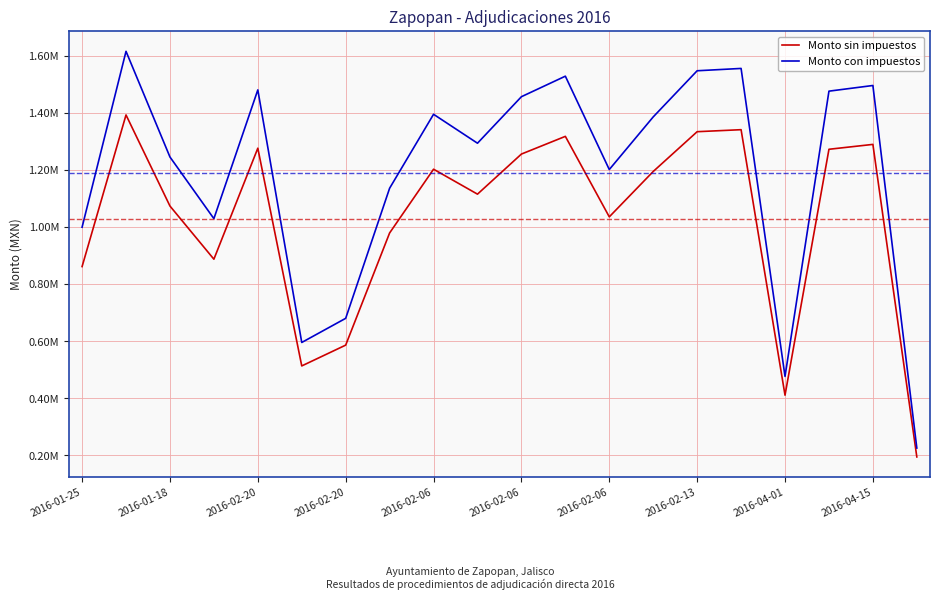

List the series in order of their peak value, highest first.

Monto con impuestos, Monto sin impuestos